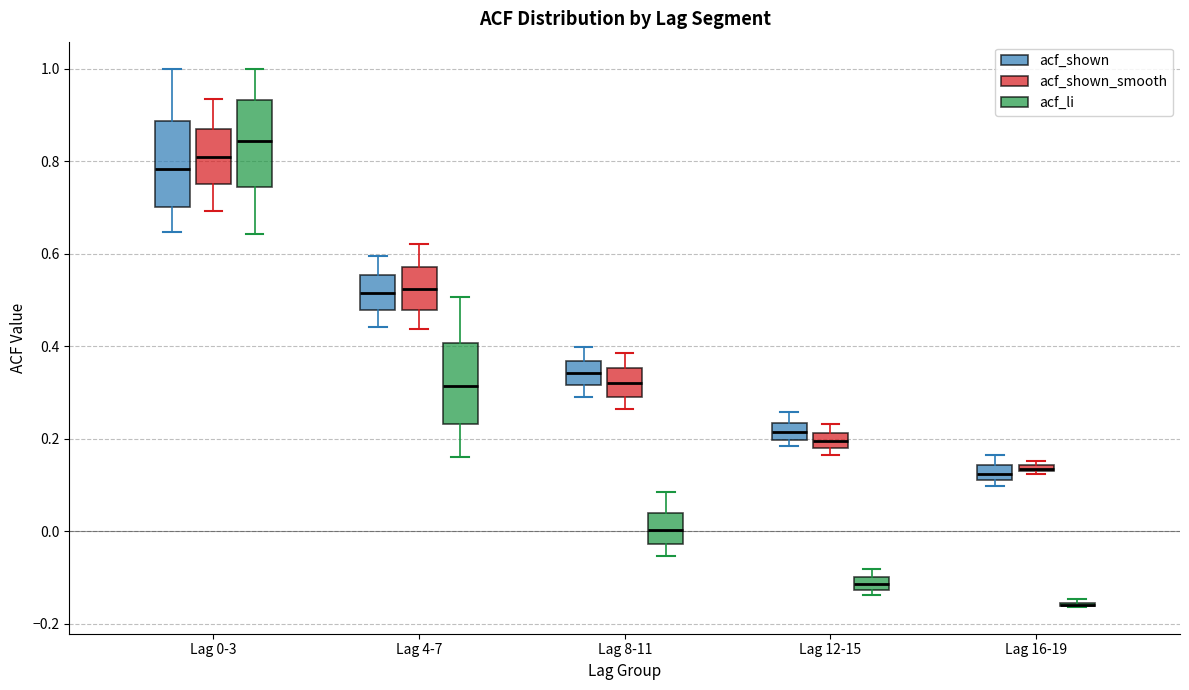

Where does the upper whisker of the box for Lag 8-11 (acf_shown) end on the y-axis? The values are not printed on the chart, so give them approximately, as read against the axis.

0.40